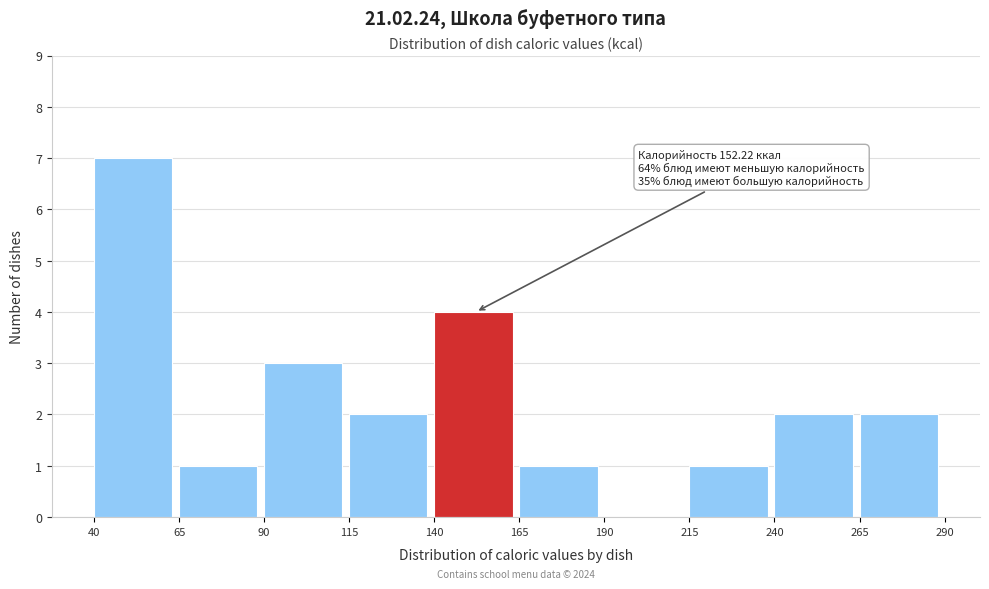

Which range on the x-axis has the tallest bar?

40 to 65